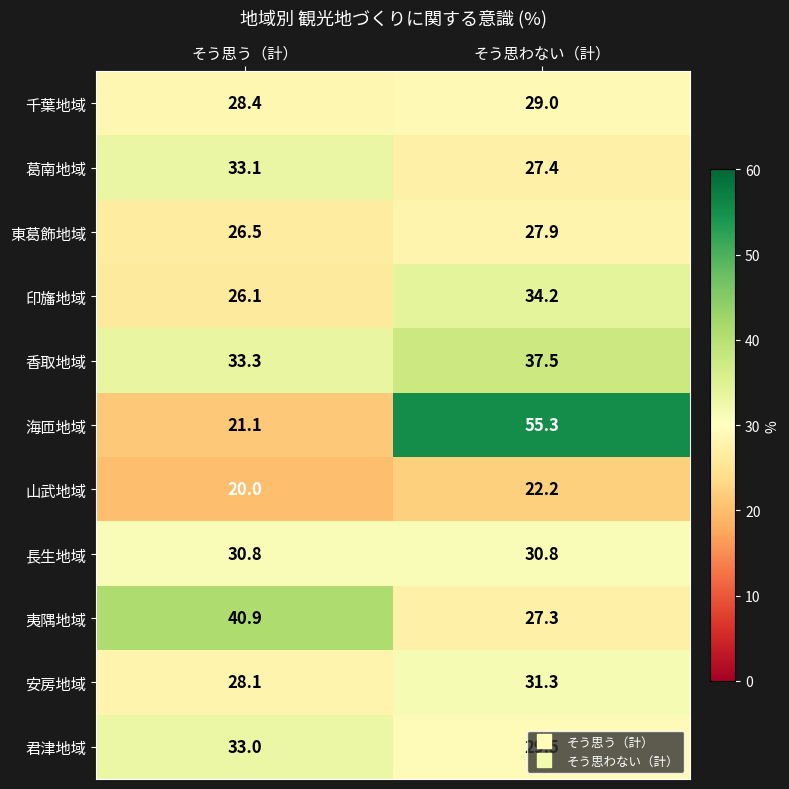

At そう思わない（計）, list the series in order from smallest to largest.

山武地域, 夷隅地域, 葛南地域, 東葛飾地域, 千葉地域, 君津地域, 長生地域, 安房地域, 印旛地域, 香取地域, 海匝地域